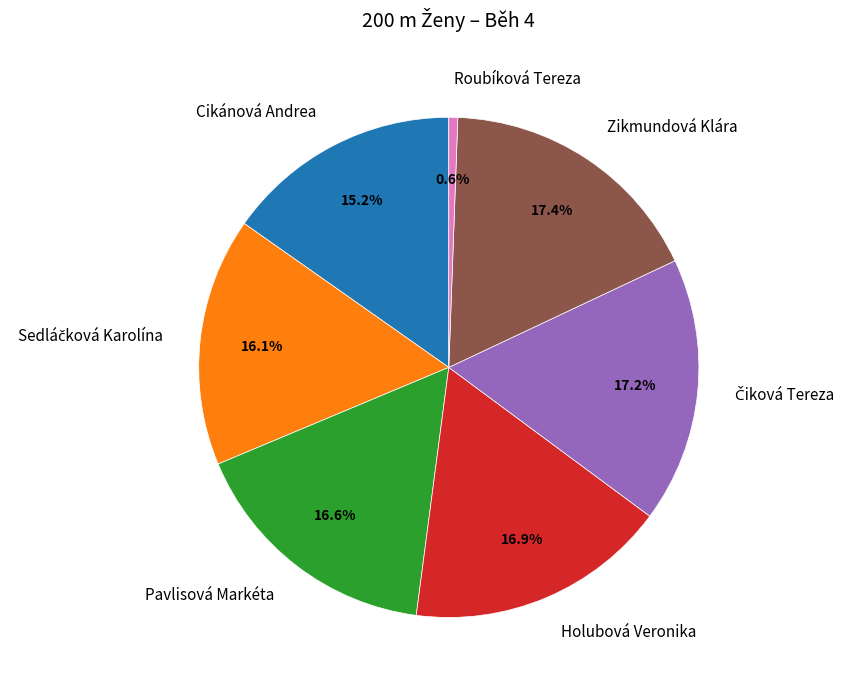

Does Zikmundová Klára account for over 50% of the chart?

No